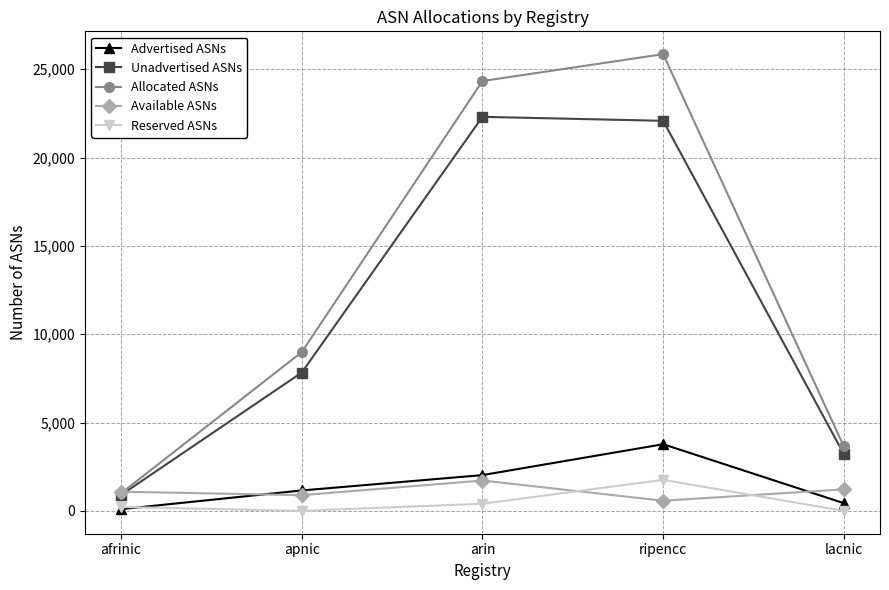

How many data points in Advertised ASNs are less than 1156?

2